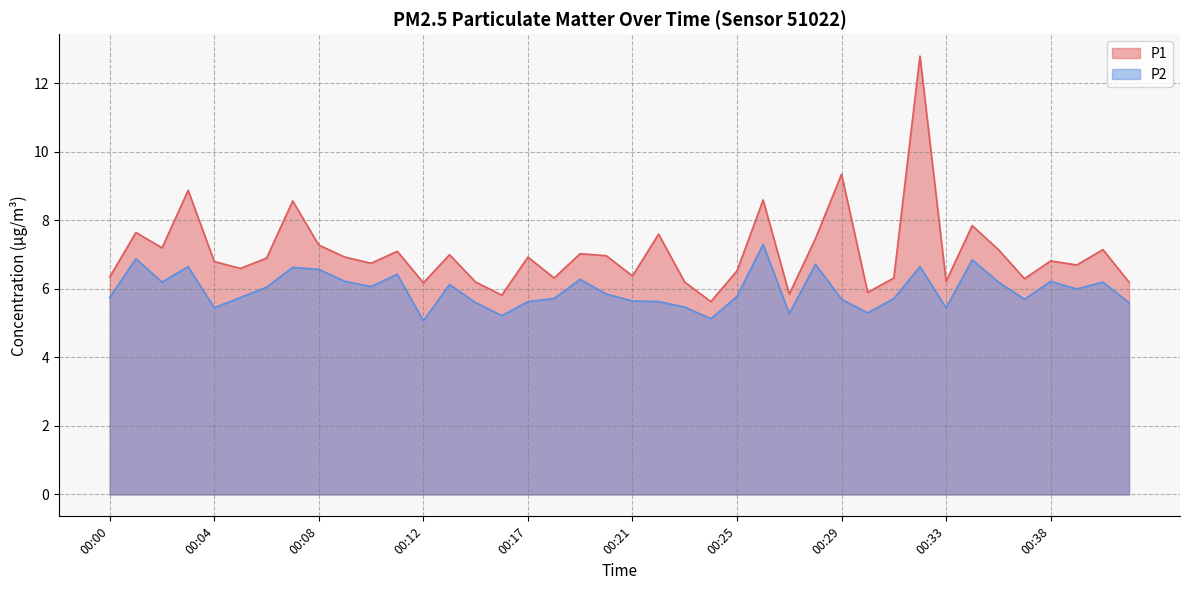

Is it true that P1 equals 5.9 at 00:30?

True